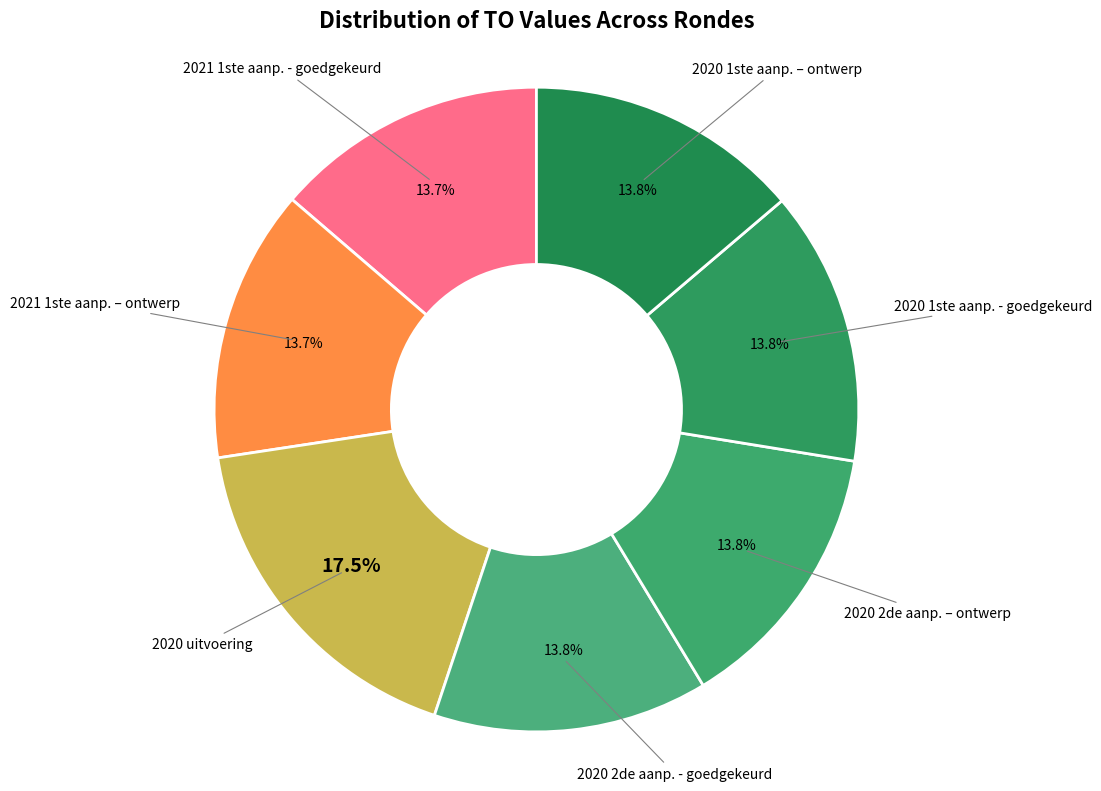

Combined, do 2021 1ste aanp. – ontwerp and 2020 2de aanp. – ontwerp account for over 50%?

No